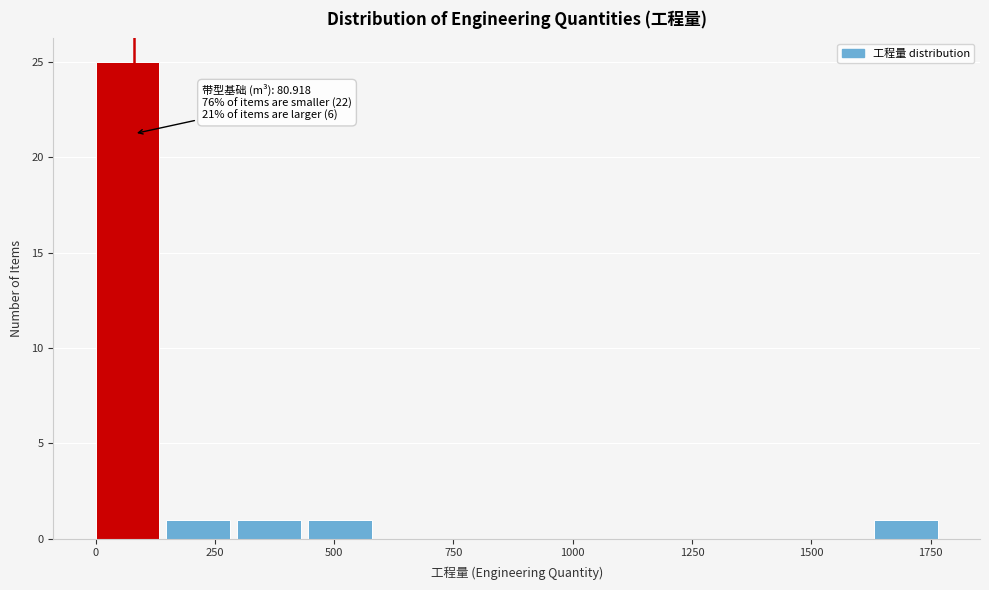

Read against the x-axis, roughly where is the centre of the tallest bar?

50